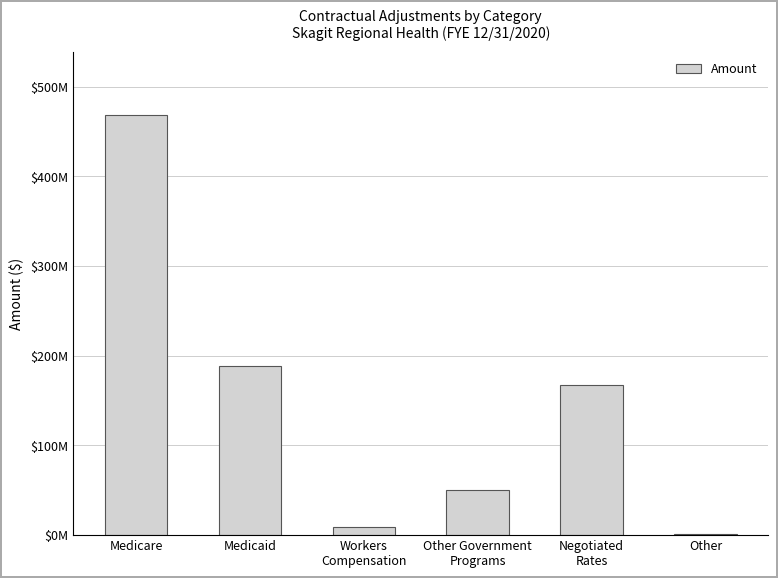

The value at Other Government
Programs is 79249637. True or false?

False